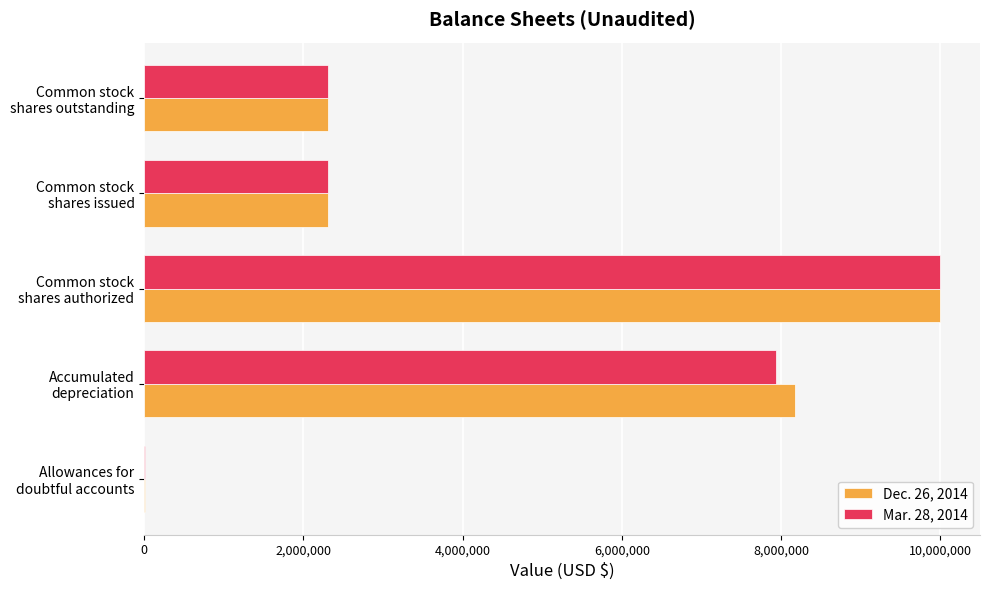

What is the maximum value shown in the chart?

10000000